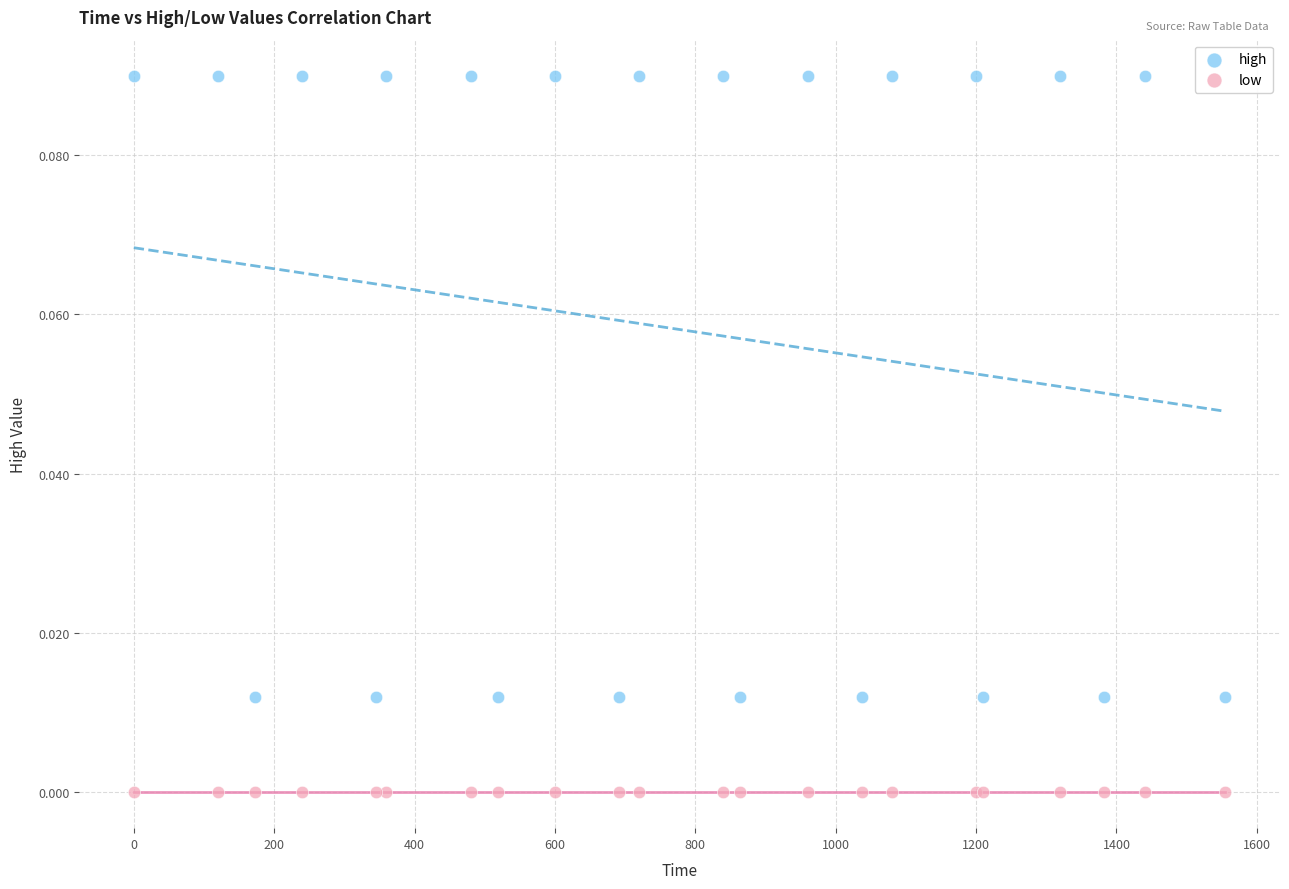

Which series reaches the minimum Y coordinate?

low